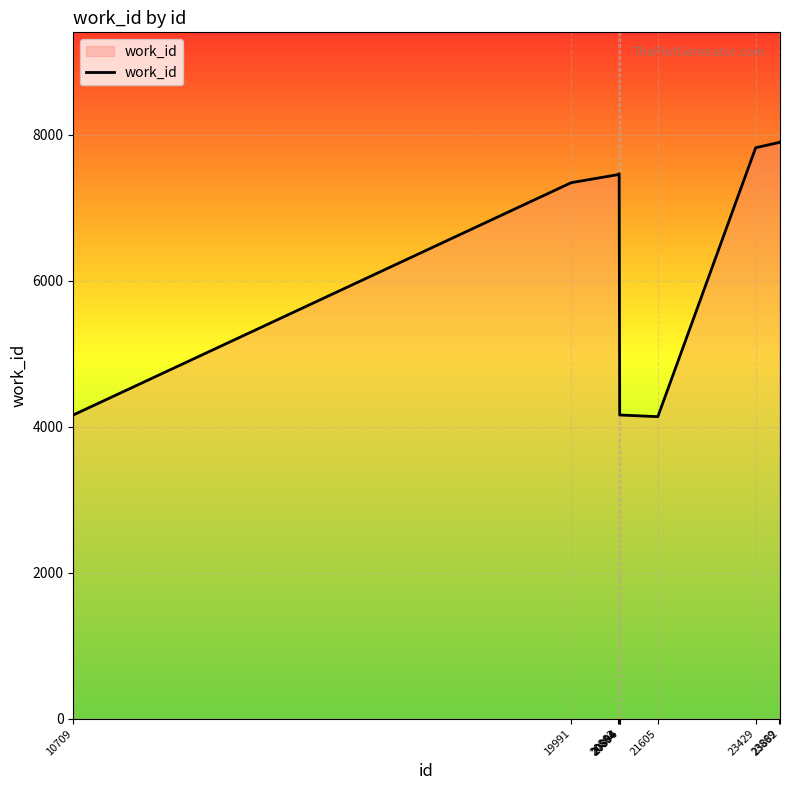

How many lines are shown in the chart?

1